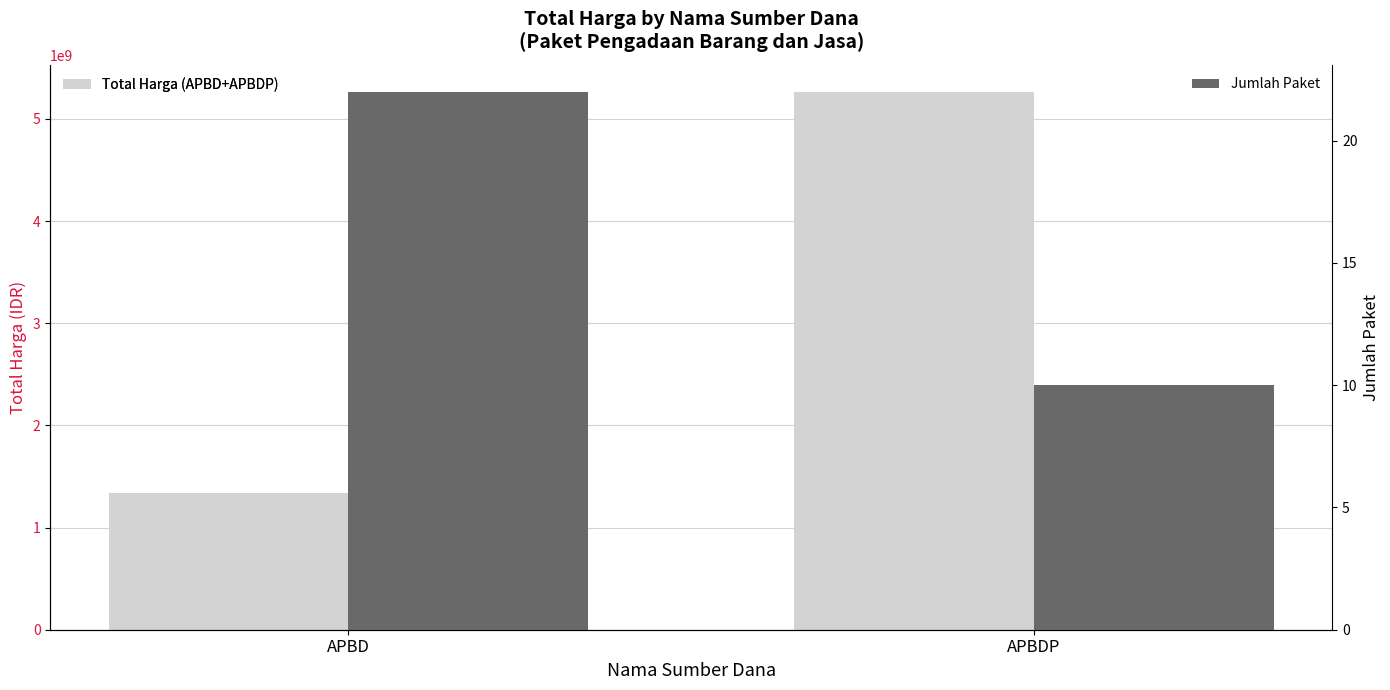

Is the value of Jumlah Paket at APBD greater than the value of Total Harga (IDR) at APBDP?

No